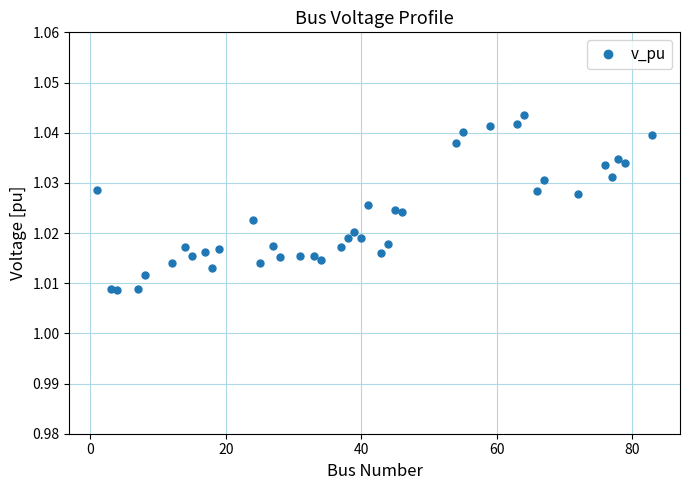

What is the sum of all values?

40.9